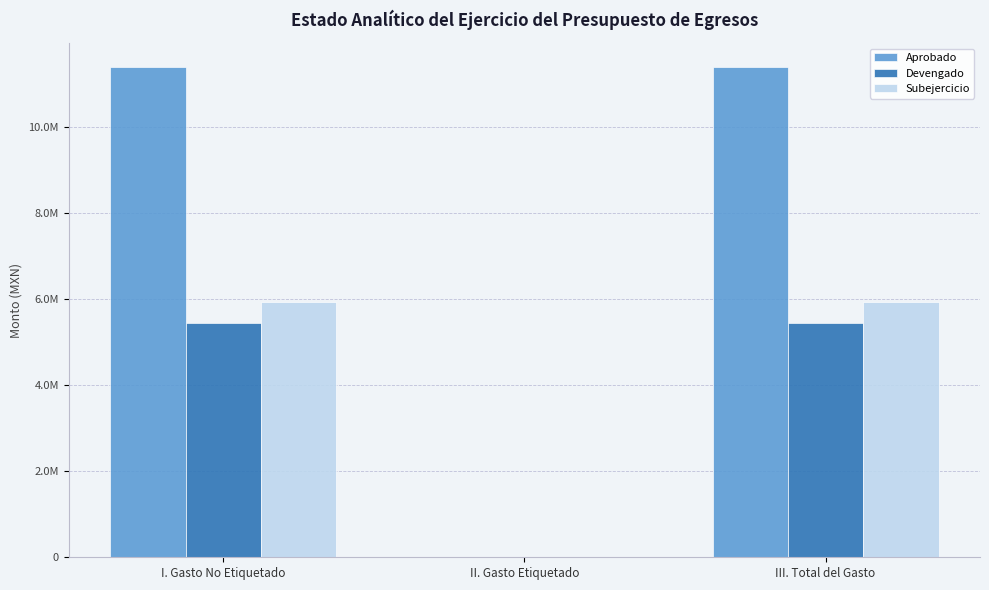

What are all the series names shown in the legend?

Aprobado, Devengado, Subejercicio